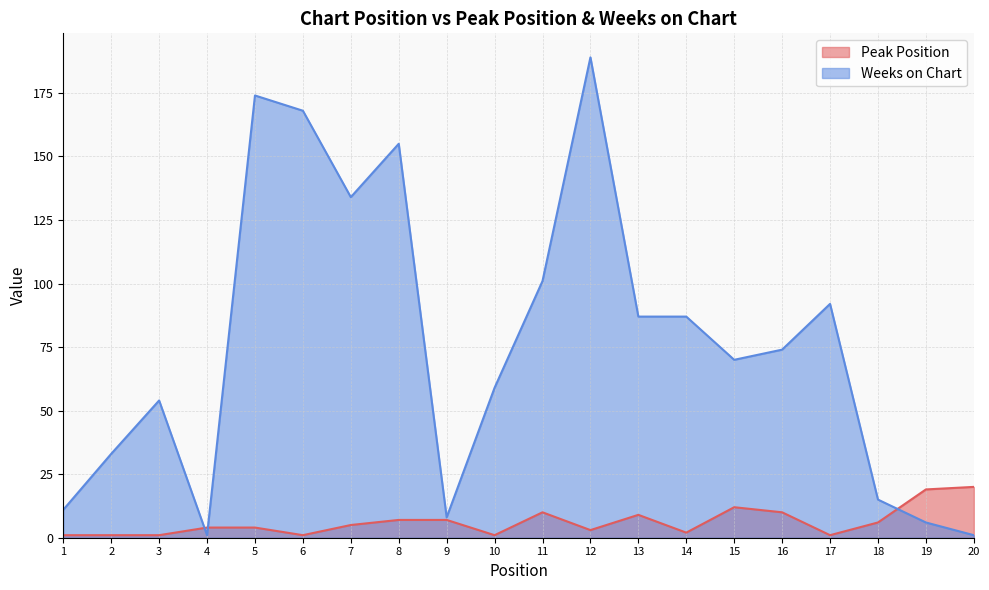

What is the spread (max minus min) of values at 6?

167